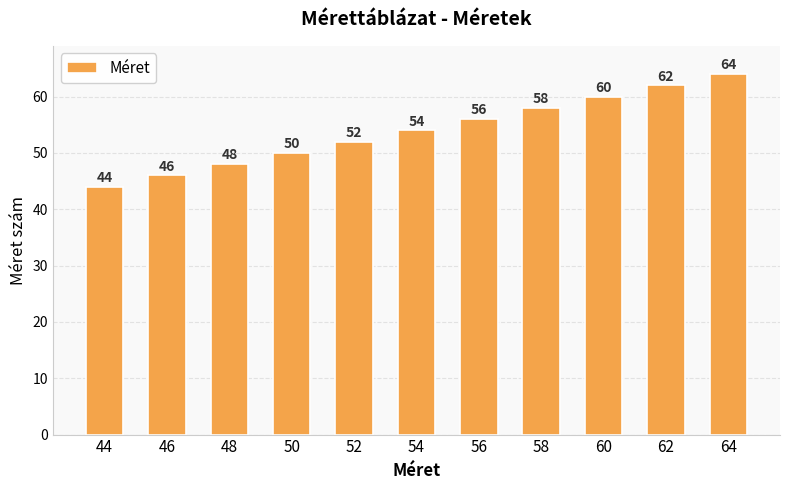

Reading left to right, list all the values displayed in this chart.

44=44	46=46	48=48	50=50	52=52	54=54	56=56	58=58	60=60	62=62	64=64